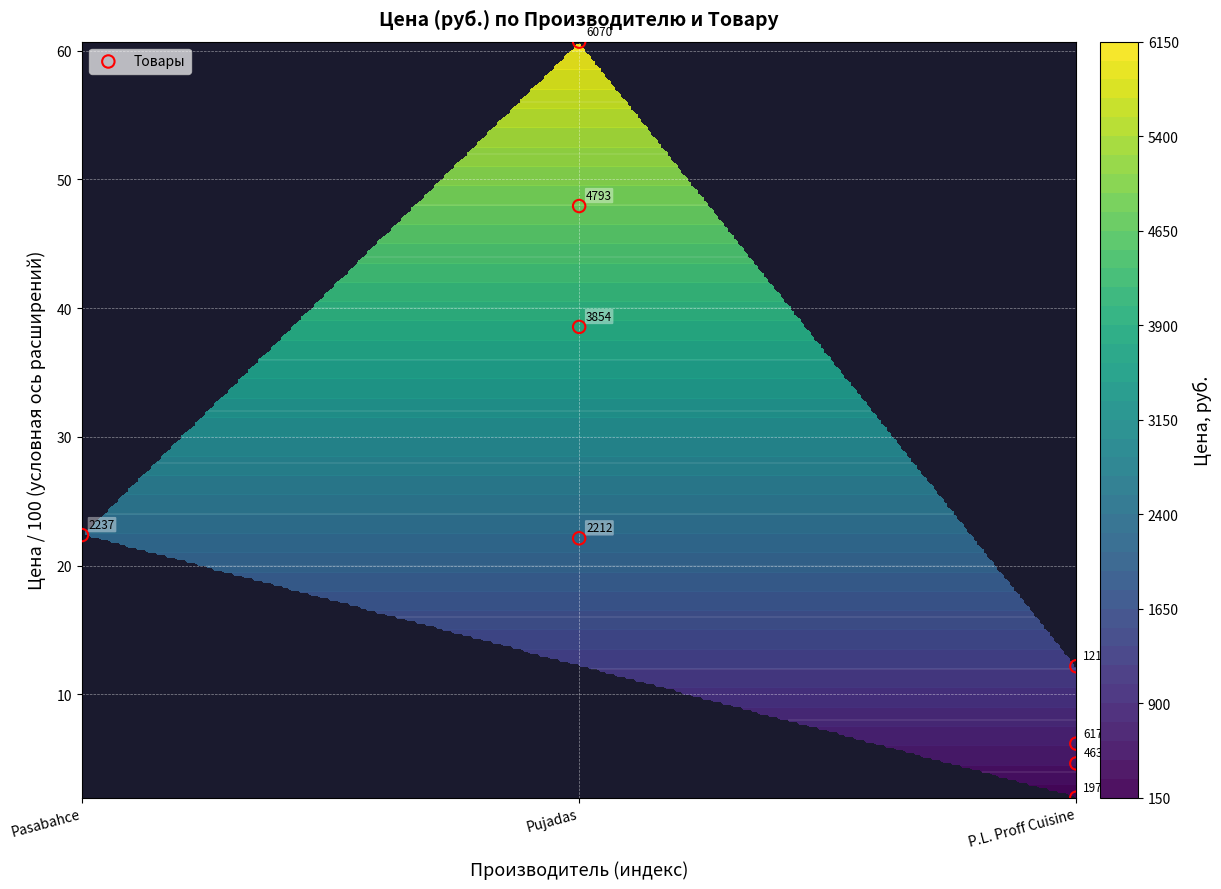

Where is the data nearest to the value 31?

Pujadas